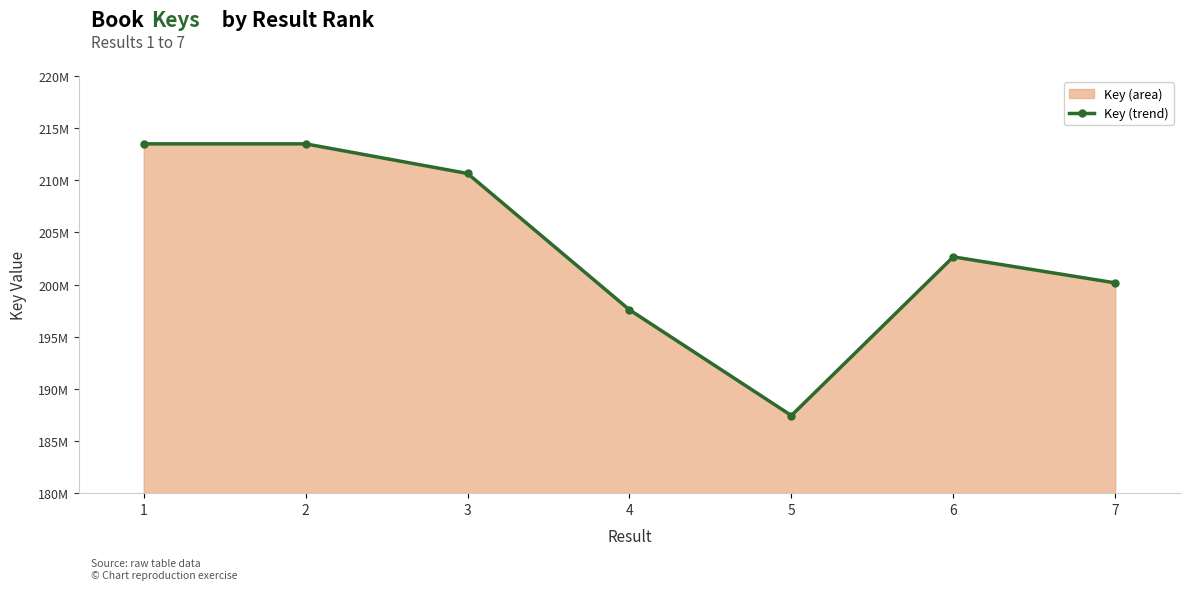

Which category has the lowest value across all series?

5